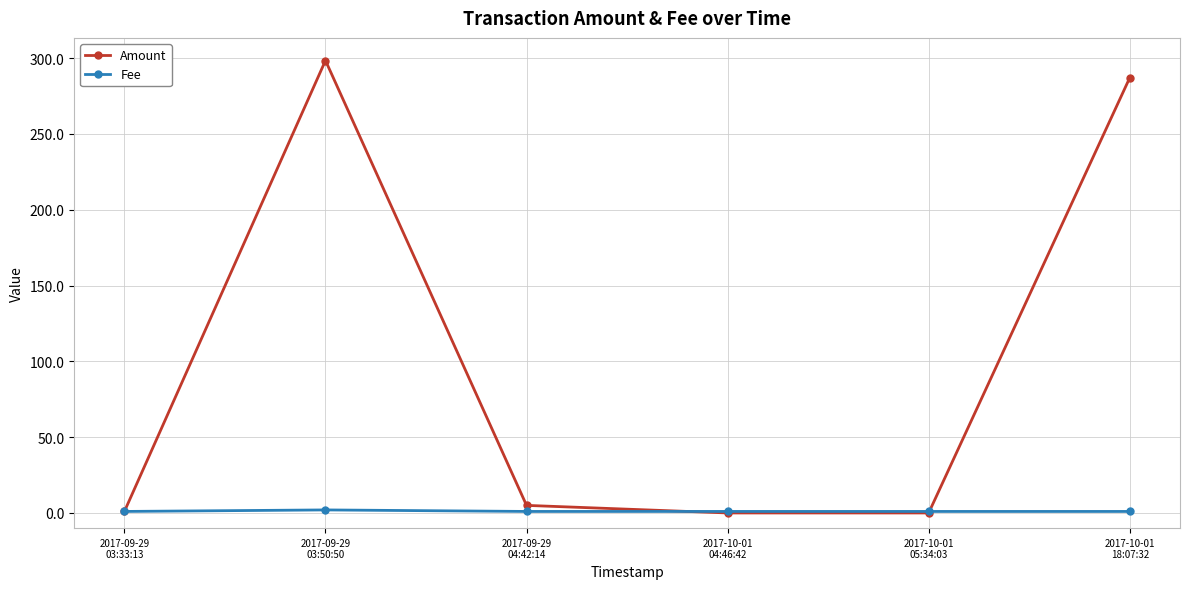

What are all the series names shown in the legend?

Amount, Fee